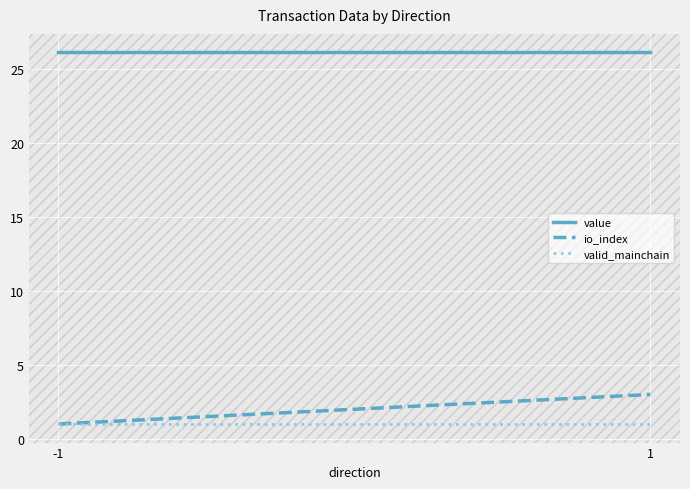

What is the lowest value of the io_index series?

1.0